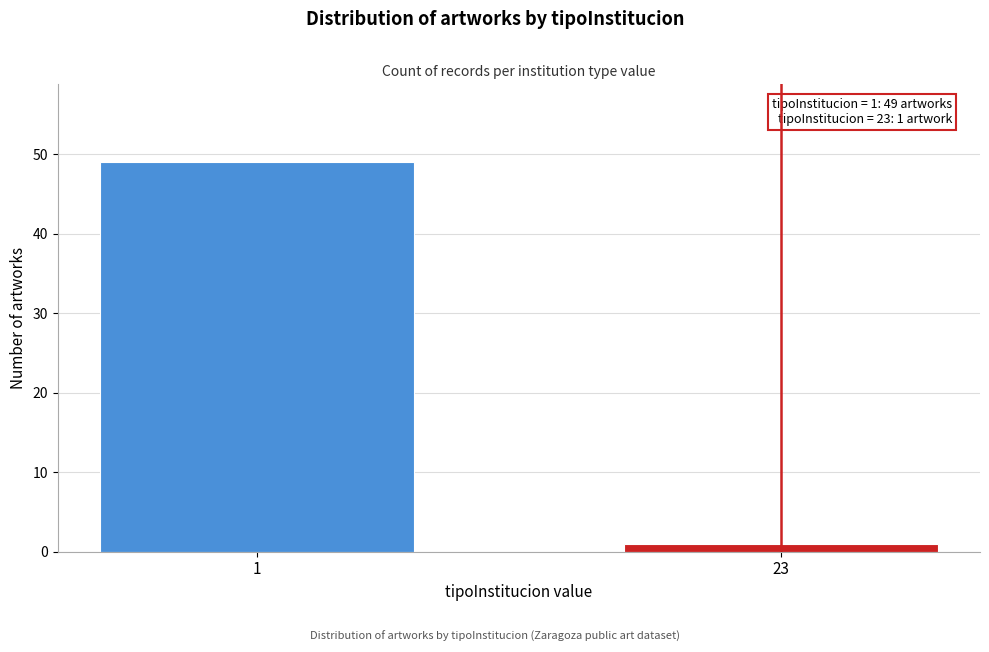

Reading right to left, extract all data points from this chart.

1	49